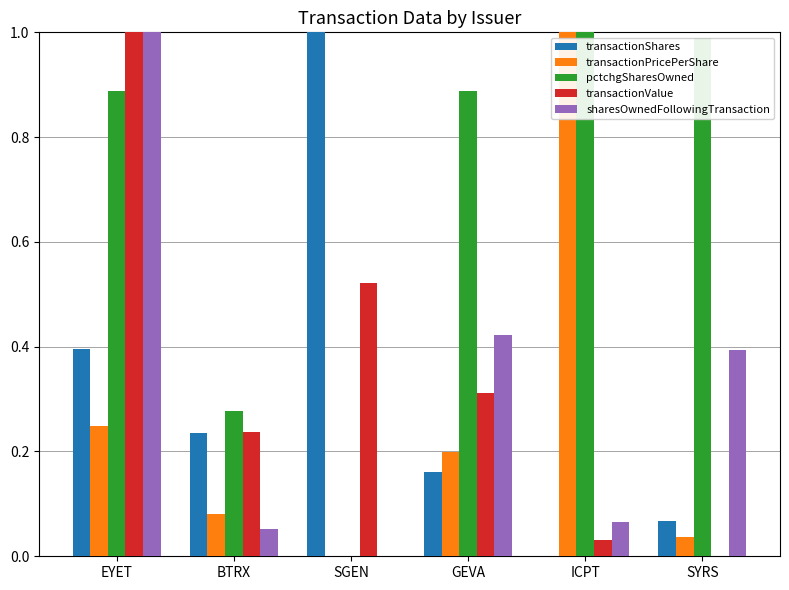

What is the sum of all transactionPricePerShare values?

1.6